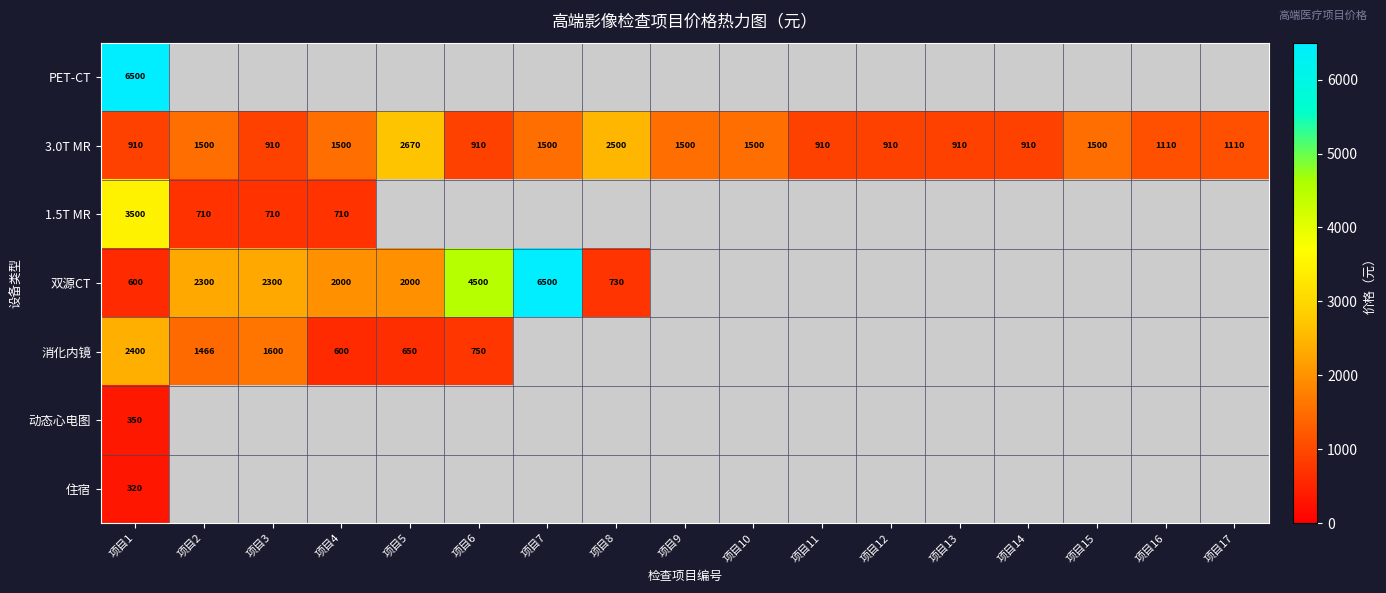

Is the value of 双源CT at 项目7 greater than the value of 3.0T MR at 项目4?

Yes